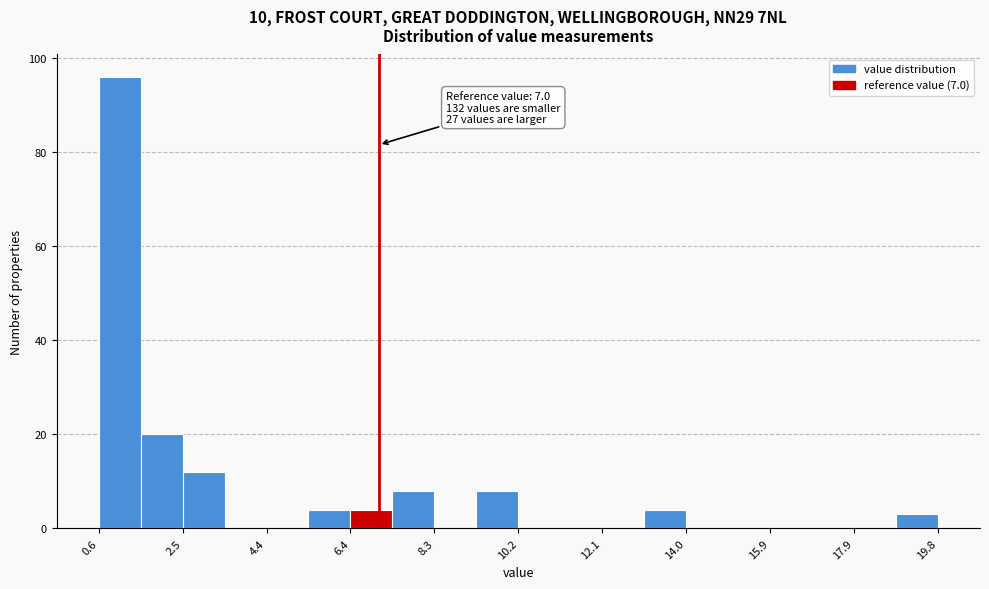

Over which range of the x-axis is the bar tallest?

0.6 to 1.6